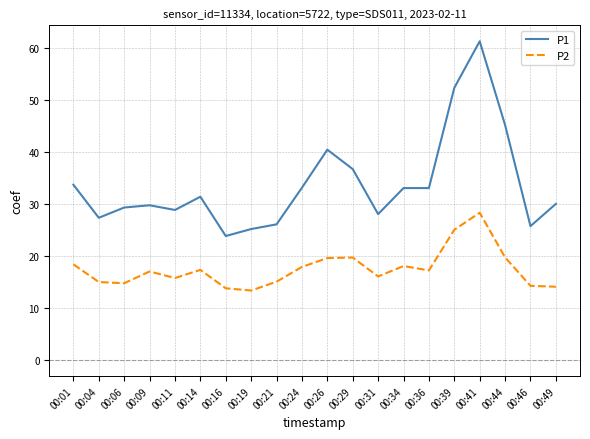

At 00:26, list the series in order from largest to smallest.

P1, P2